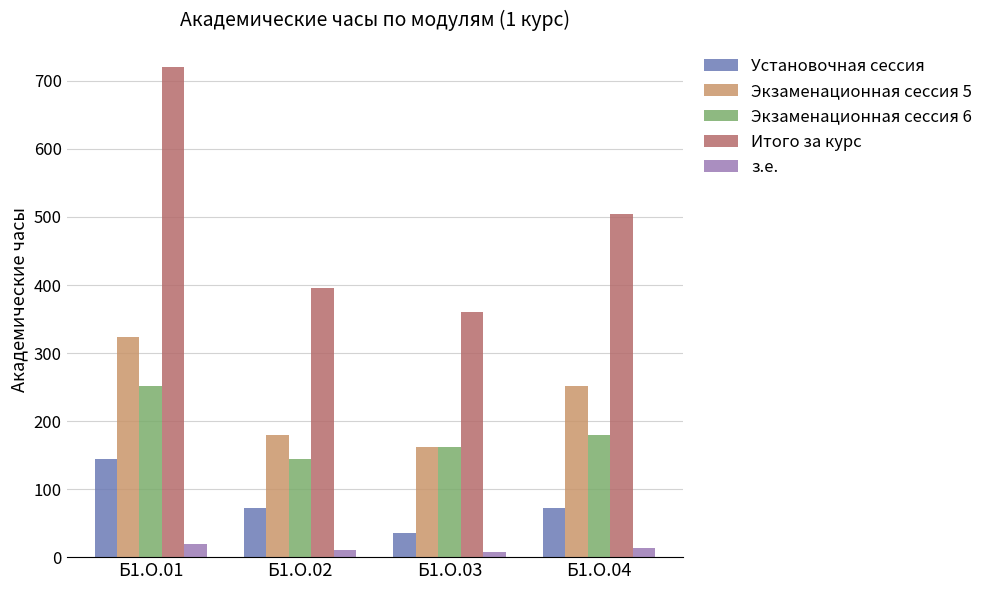

At how many categories does at least one series exceed 403?

2